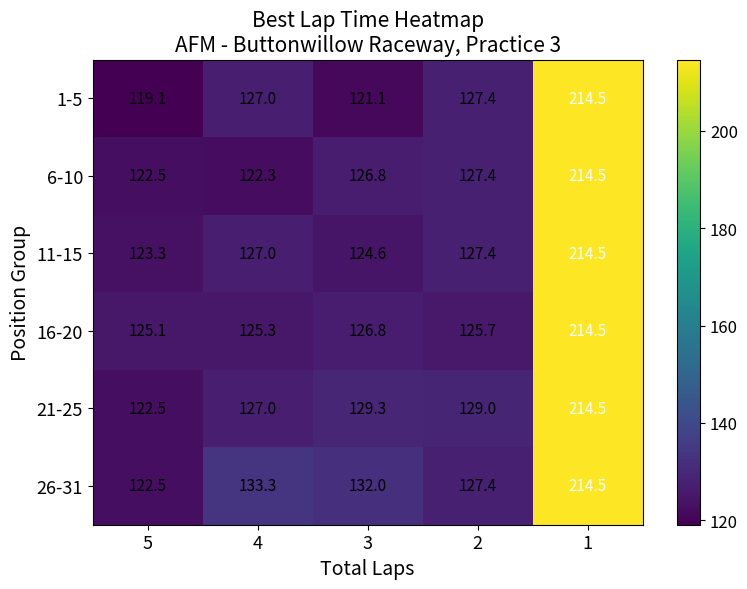

What is the difference between the 16-20 values at 2 and 3?

1.1